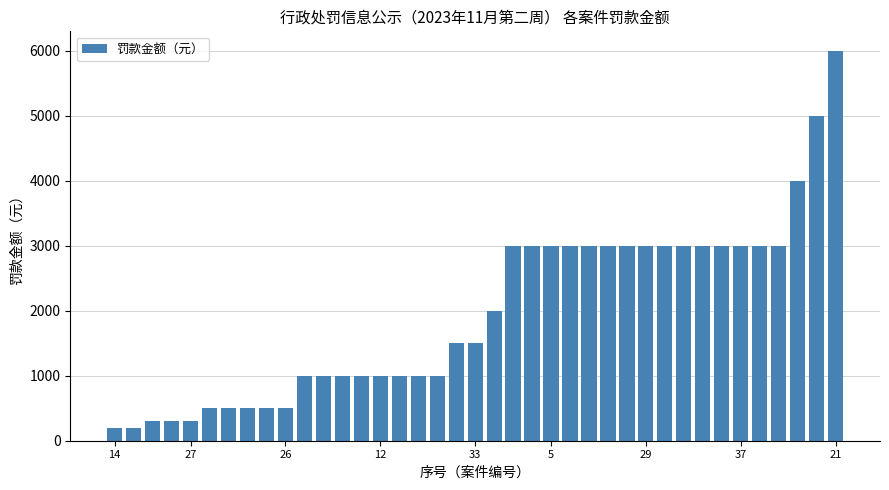

What is the average value?

1969